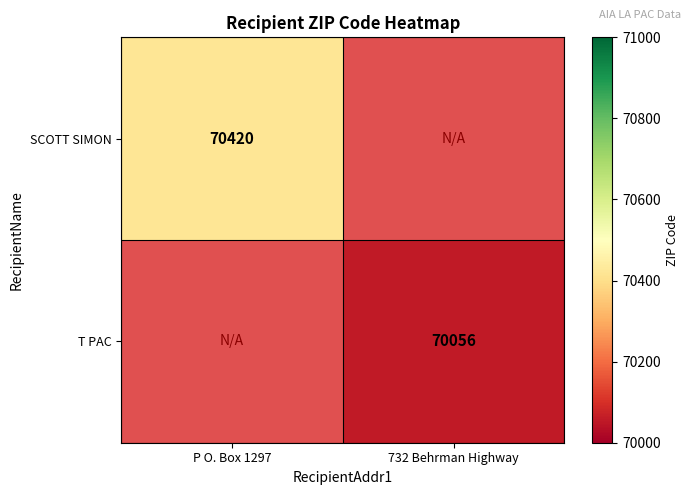

Is it true that T PAC equals 28076 at 732 Behrman Highway?

False